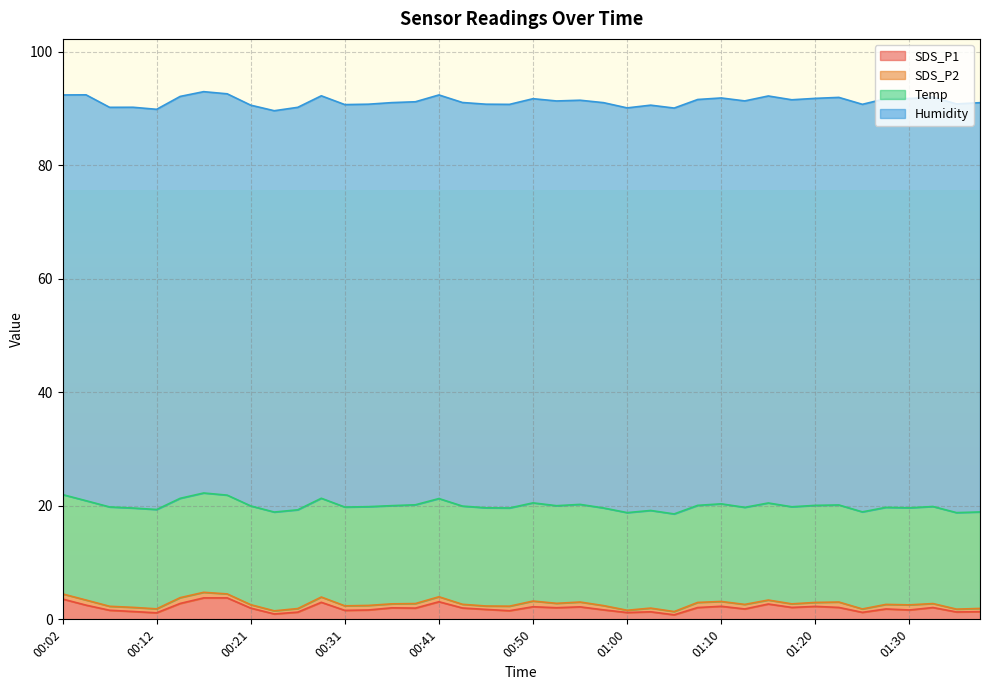

How many distinct data groups are displayed?

4